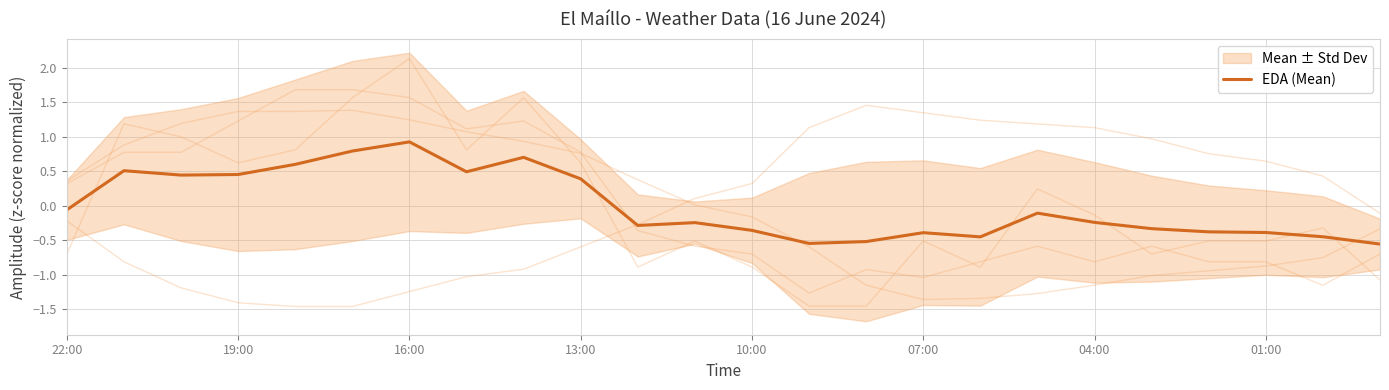

True or false: the data shows 1.2 at 07:00.

False